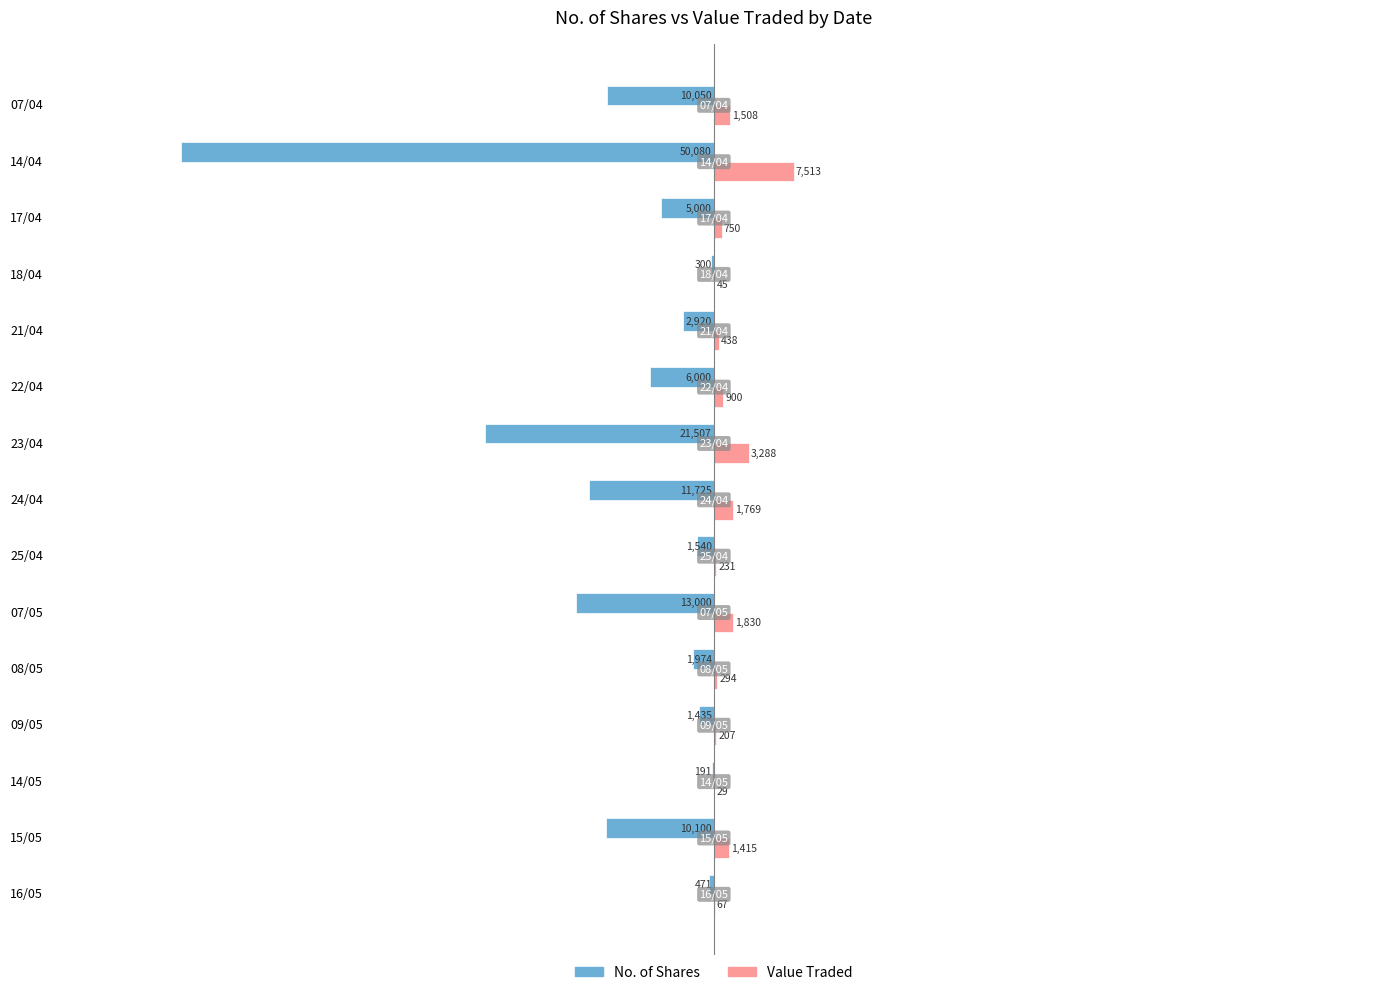

What are all the series names shown in the legend?

No. of Shares, Value Traded